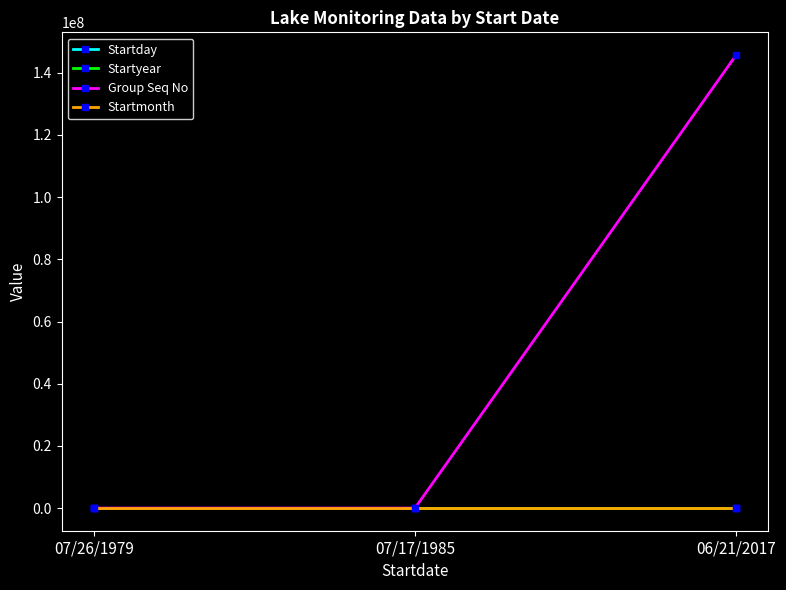

What is the sum of all Startmonth values?

20